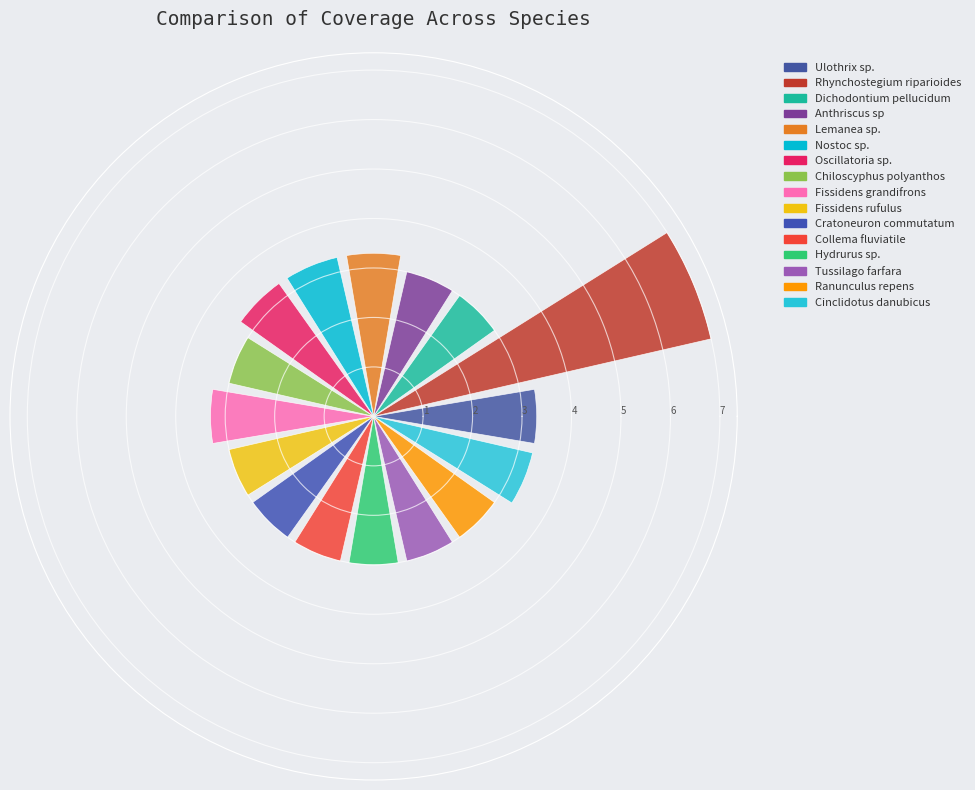

What is the smallest value displayed?

3.0